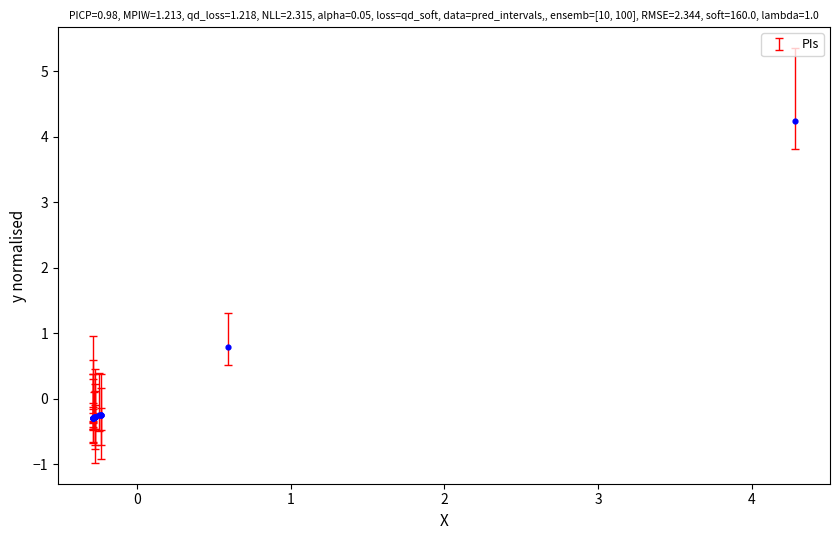

What Y value in the scatter plot is closest to 1?

0.8